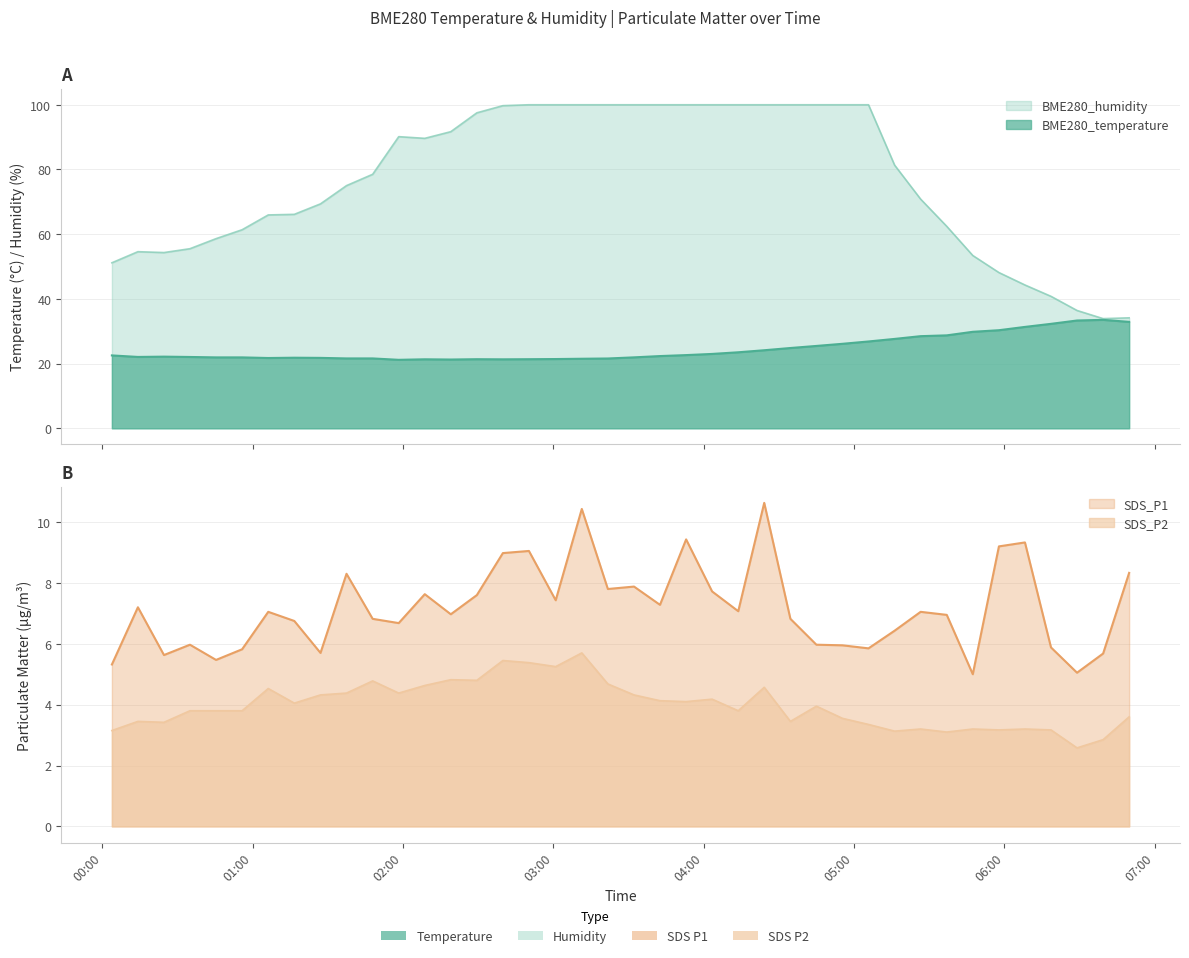

True or false: BME280_temperature has a value of 36.2 at 11.

False